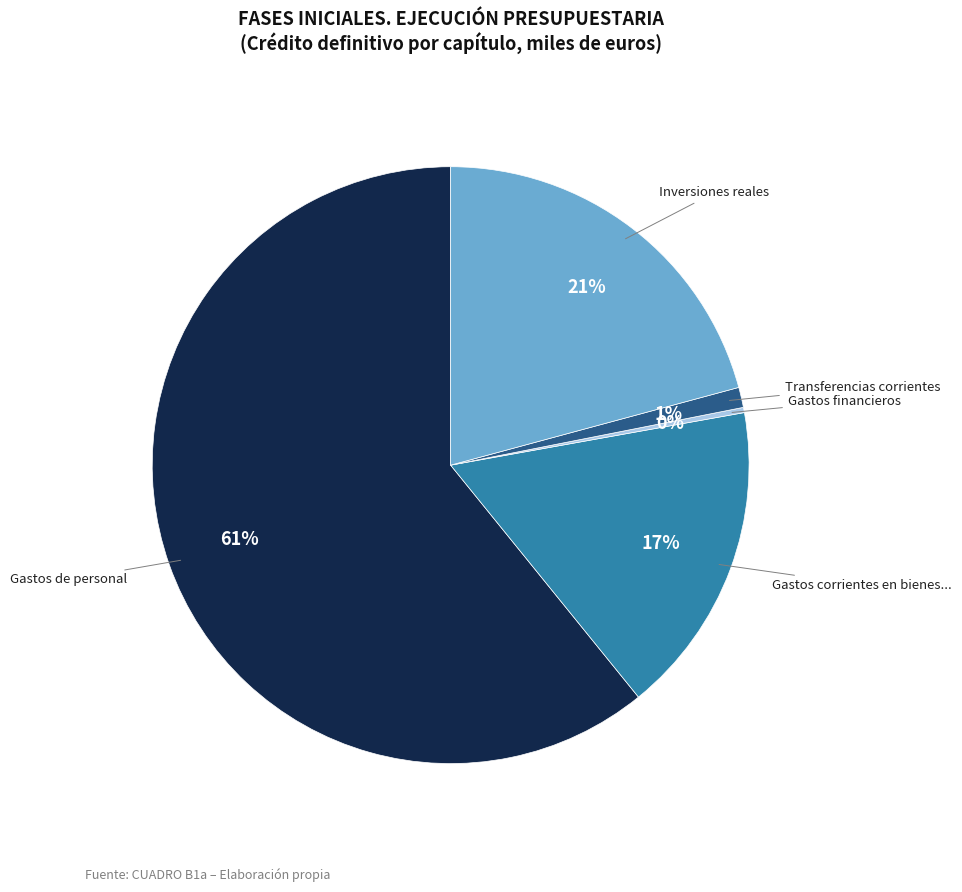

To the nearest percent, what is the difference between the largest and smallest slice percentages?

61%